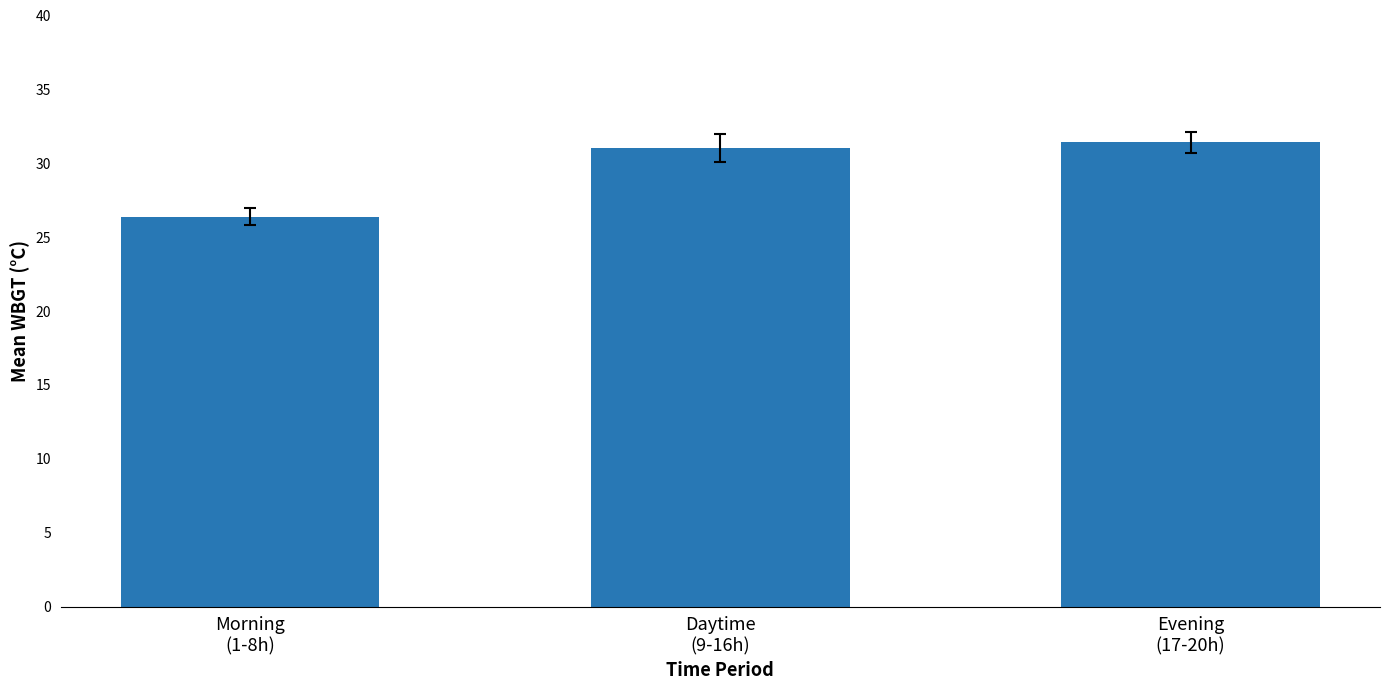

Reading right to left, list all the values displayed in this chart.

31.4	31.0	26.4